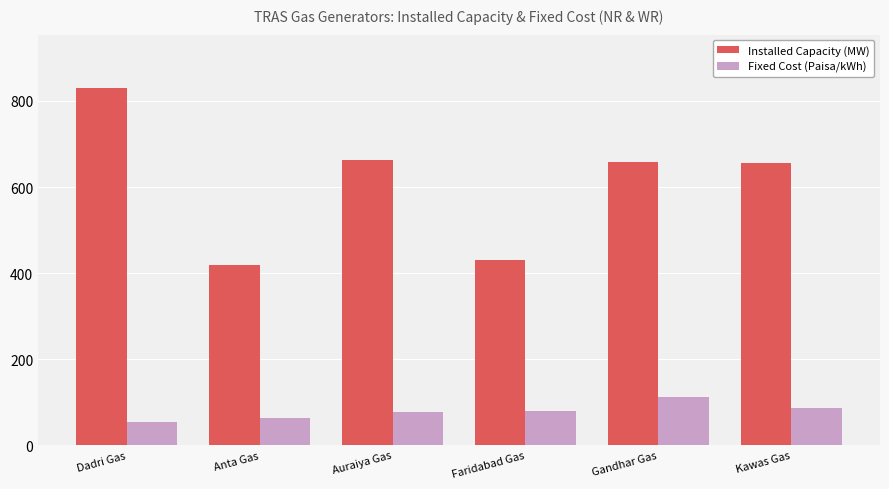

List the series in order of their overall mean, lowest first.

Fixed Cost (Paisa/kWh), Installed Capacity (MW)